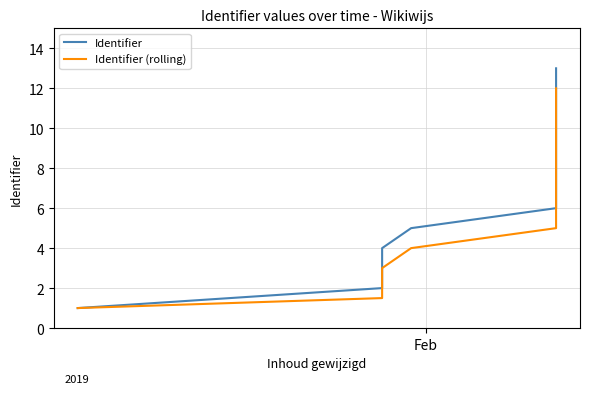

List the series in order of their peak value, lowest first.

Identifier (rolling), Identifier